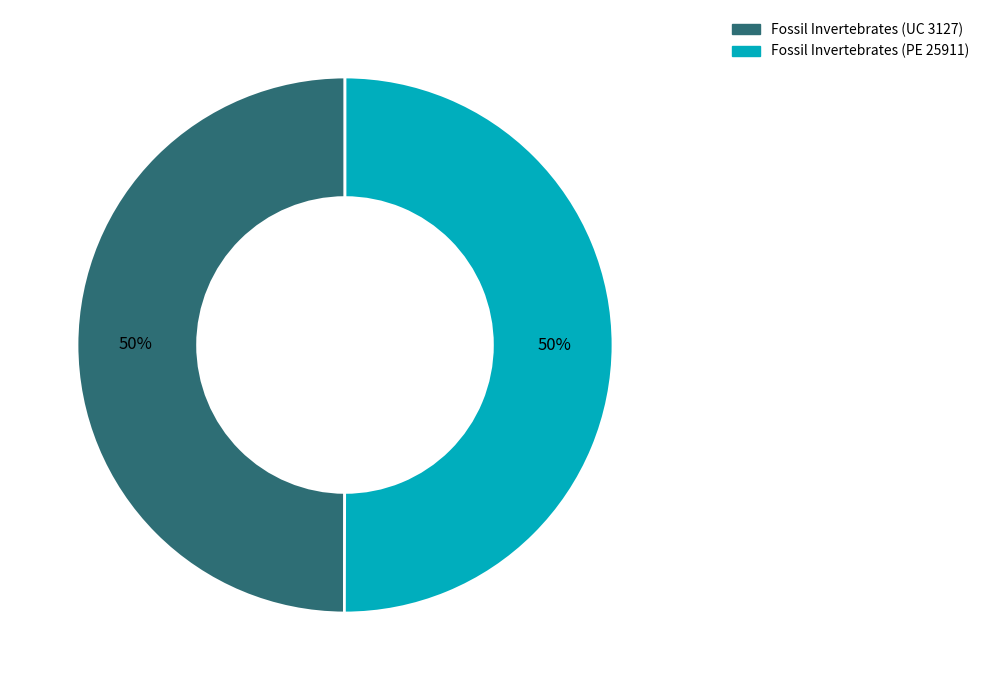

Approximately how many times larger is the value at Fossil Invertebrates (UC 3127) compared to Fossil Invertebrates (PE 25911)?

1.0